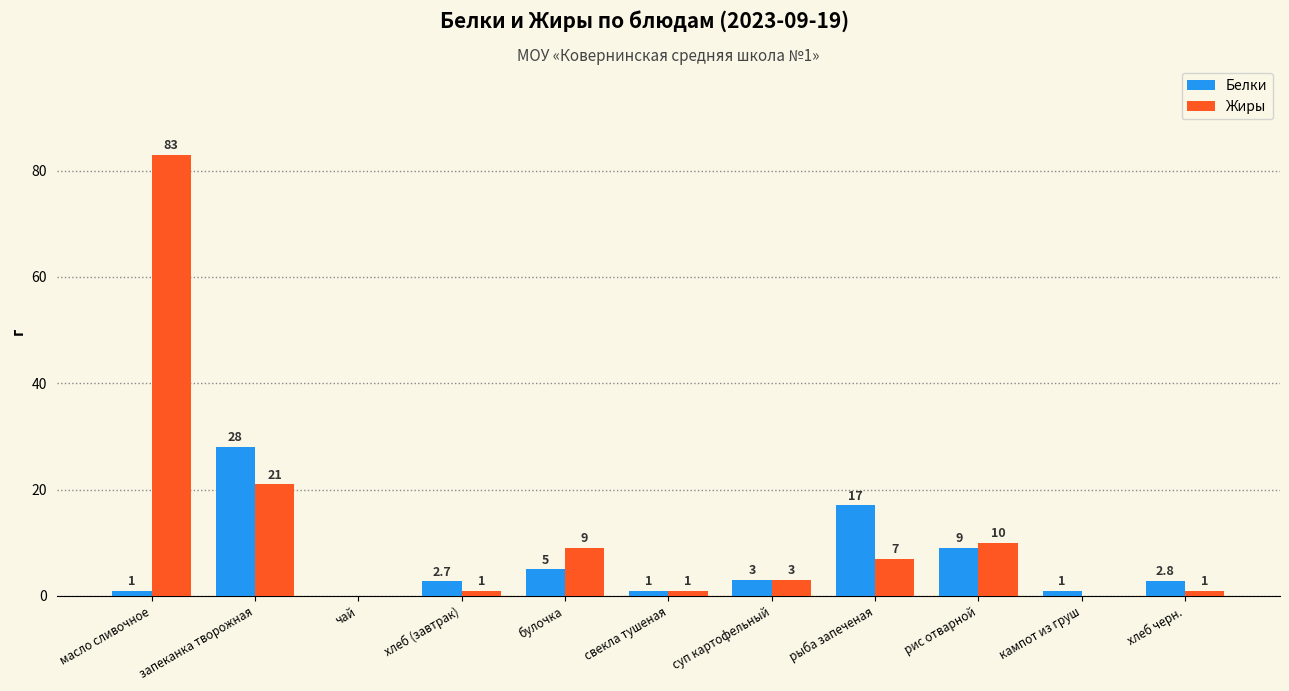

Reading left to right, what are all the values shown in this chart?

Белки: 1.0	28.0	0.0	2.7	5.0	1.0	3.0	17.0	9.0	1.0	2.8
Жиры: 83.0	21.0	0.0	1.0	9.0	1.0	3.0	7.0	10.0	0.0	1.0